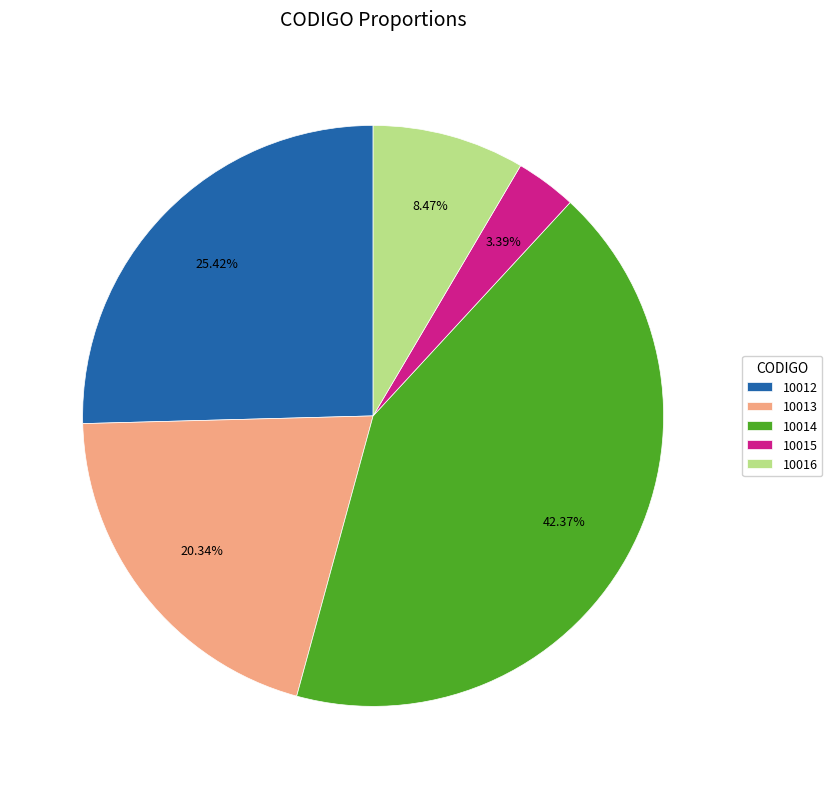

To the nearest percent, what is the combined percentage of 10013 and 10014?

63%